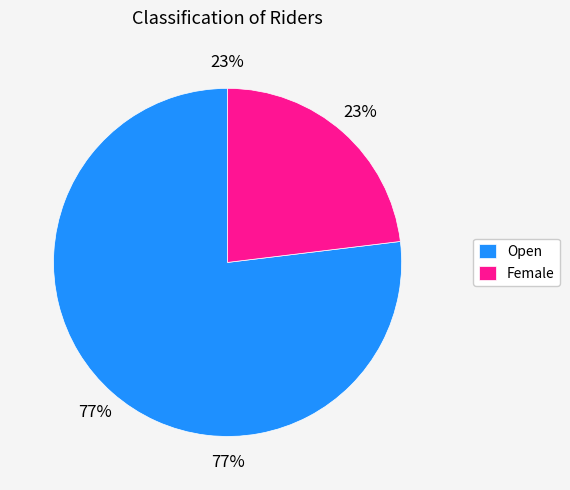

To the nearest percent, what is the combined percentage of Female and Open?

100%